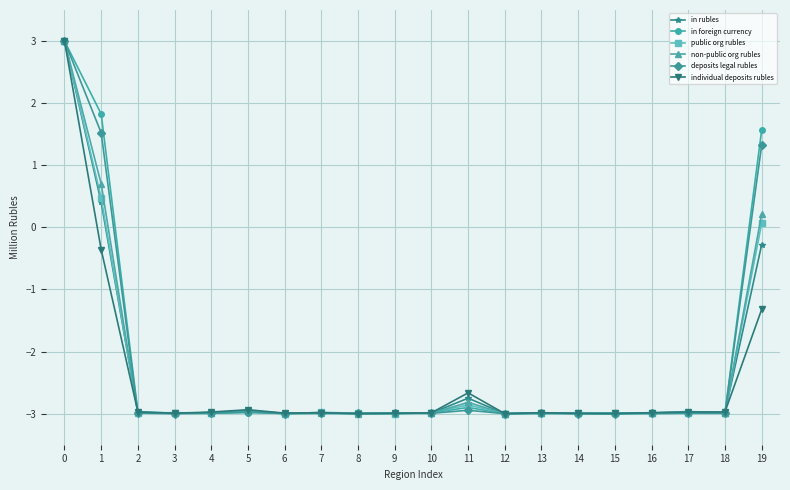

What is the difference between the public org rubles values at 6 and 19?

3.1